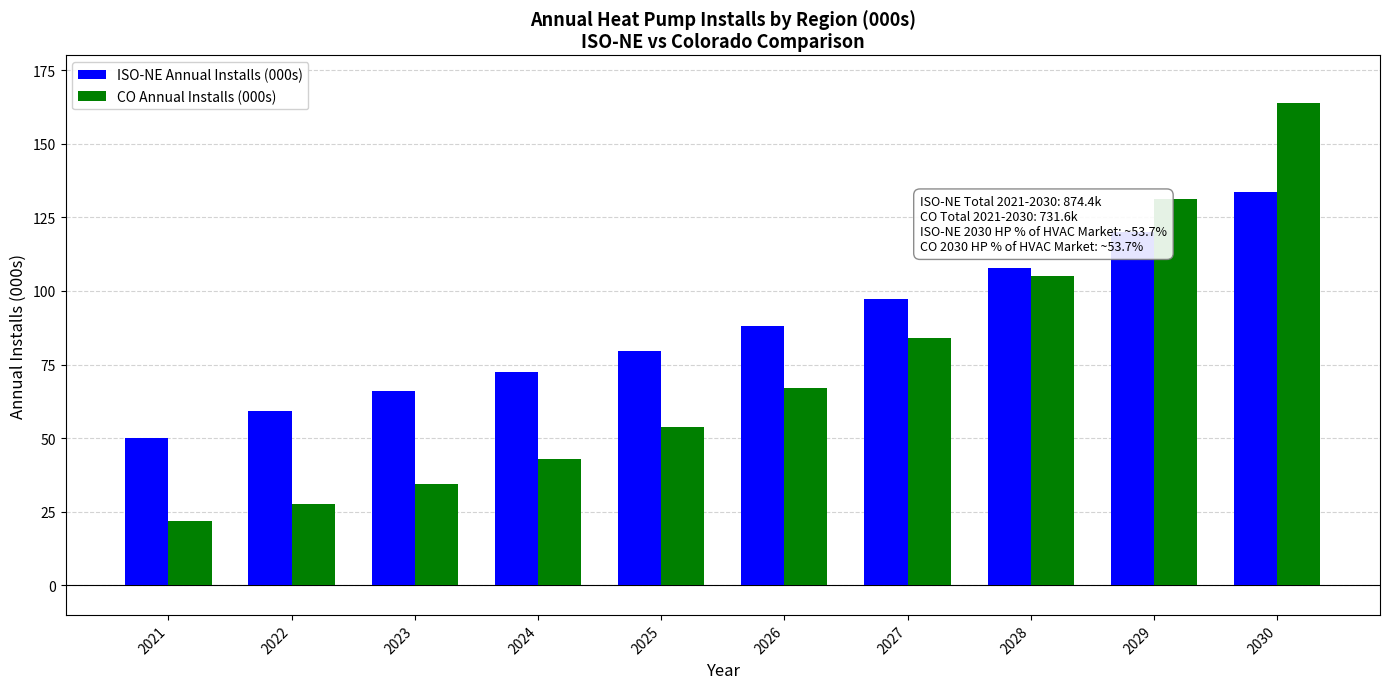

Reading right to left, list all the values displayed in this chart.

ISO-NE Annual Installs (000s): 133.7	120.0	107.9	97.4	88.1	79.7	72.5	65.9	59.2	50.0
CO Annual Installs (000s): 163.9	131.1	104.9	83.9	67.1	53.7	43.0	34.4	27.5	22.0